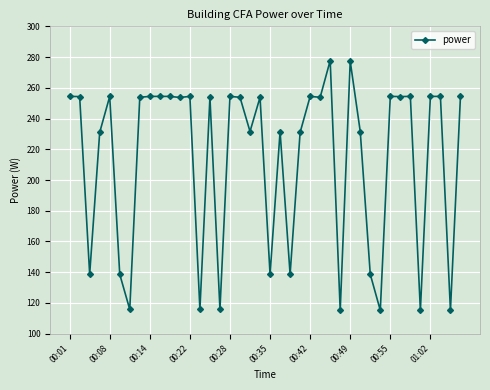

What is the value of the 7th point from the left?

115.8